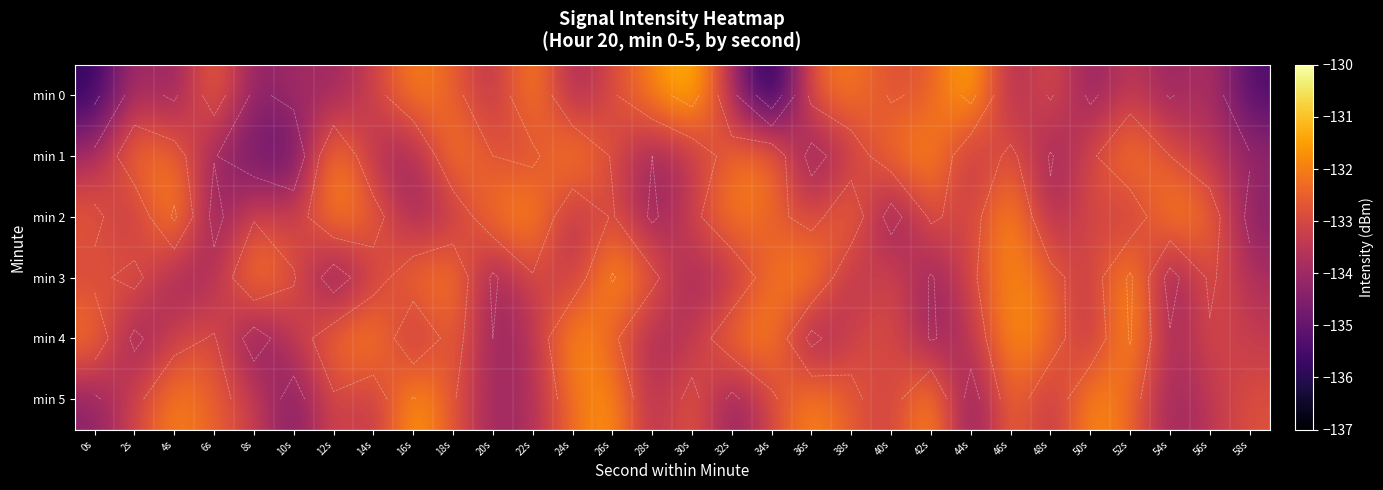

Which category has the highest value in the min 5 series?

16s